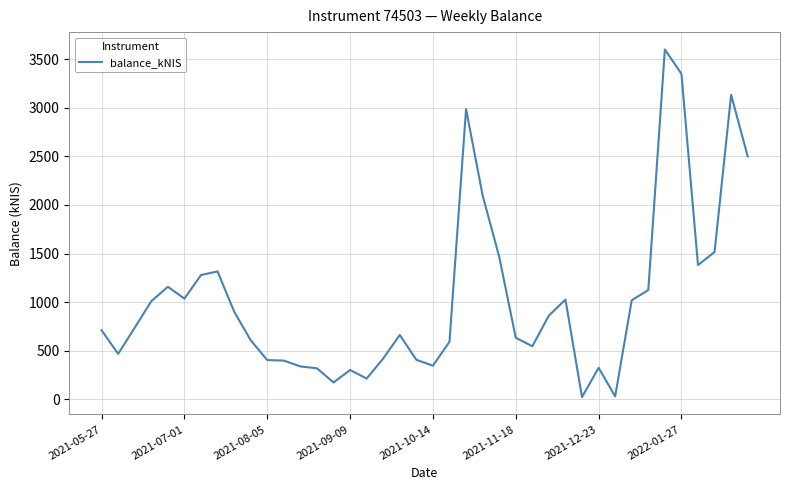

What is the maximum value shown in the chart?

3599.0